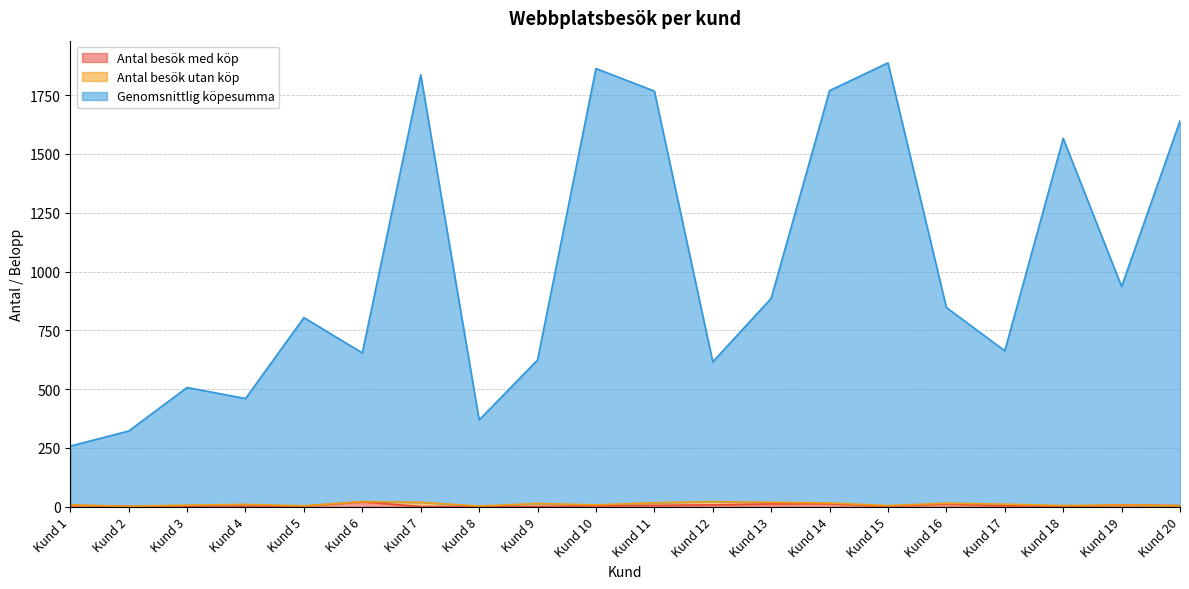

Which series has the widest spread of values?

Genomsnittlig köpesumma